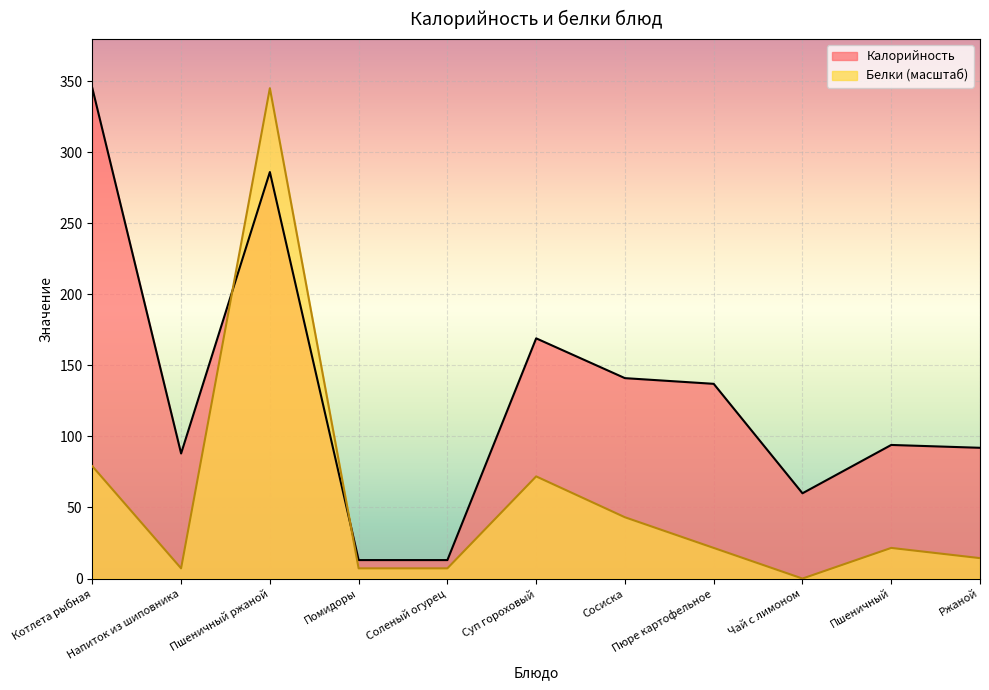

Which category has the lowest value in the Калорийность series?

Помидоры